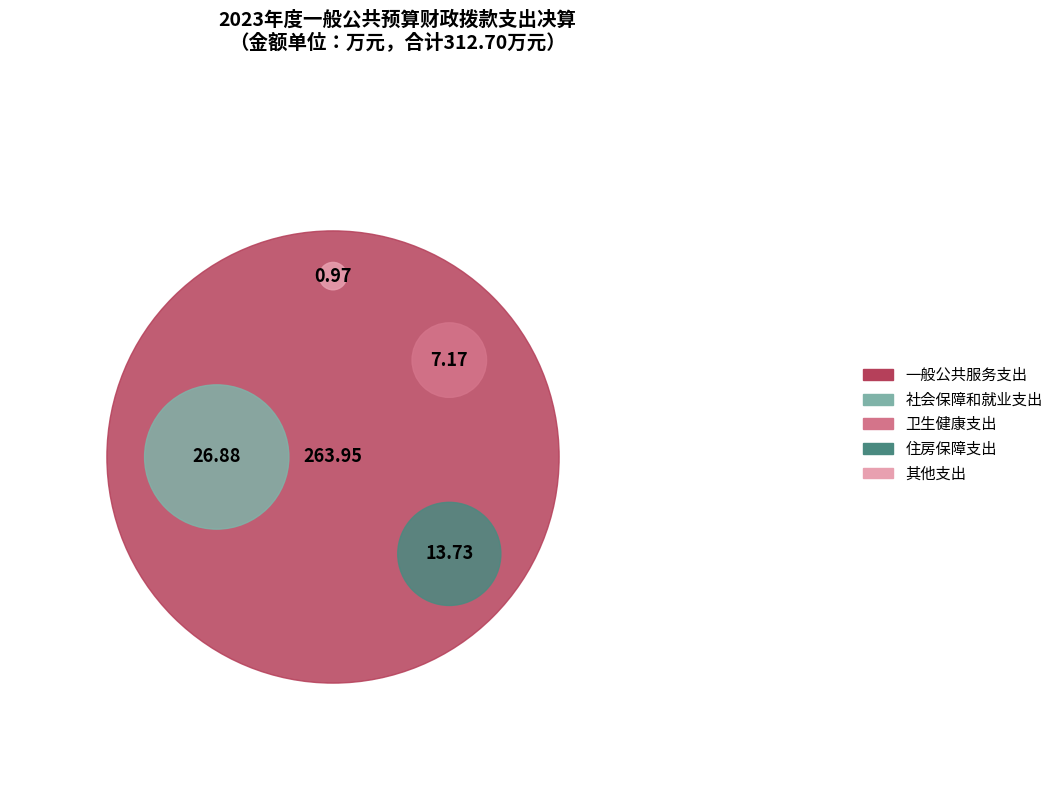

To the nearest percent, what is the difference between the largest and smallest slice percentages?

84%